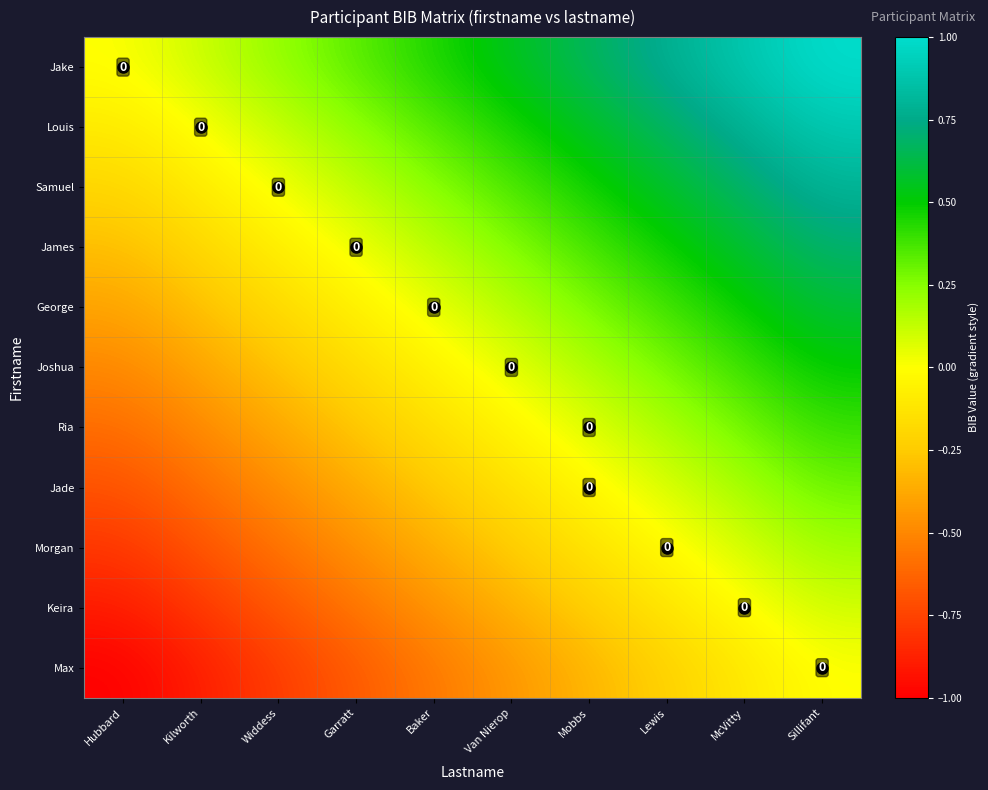

What is the minimum value for James?

-0.3